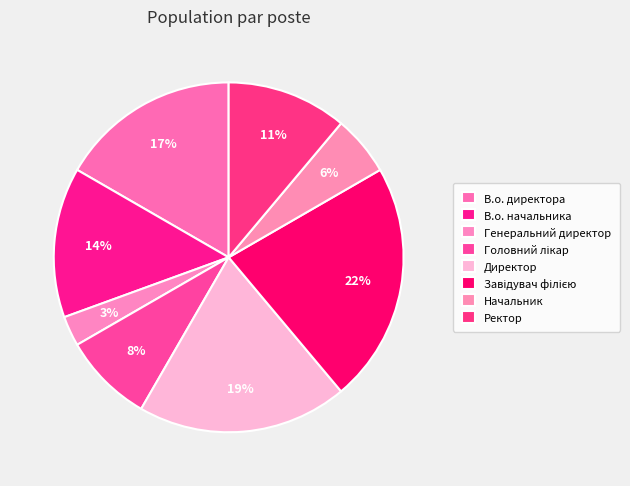

Is it true that Головний лікар is 8% of the pie?

True